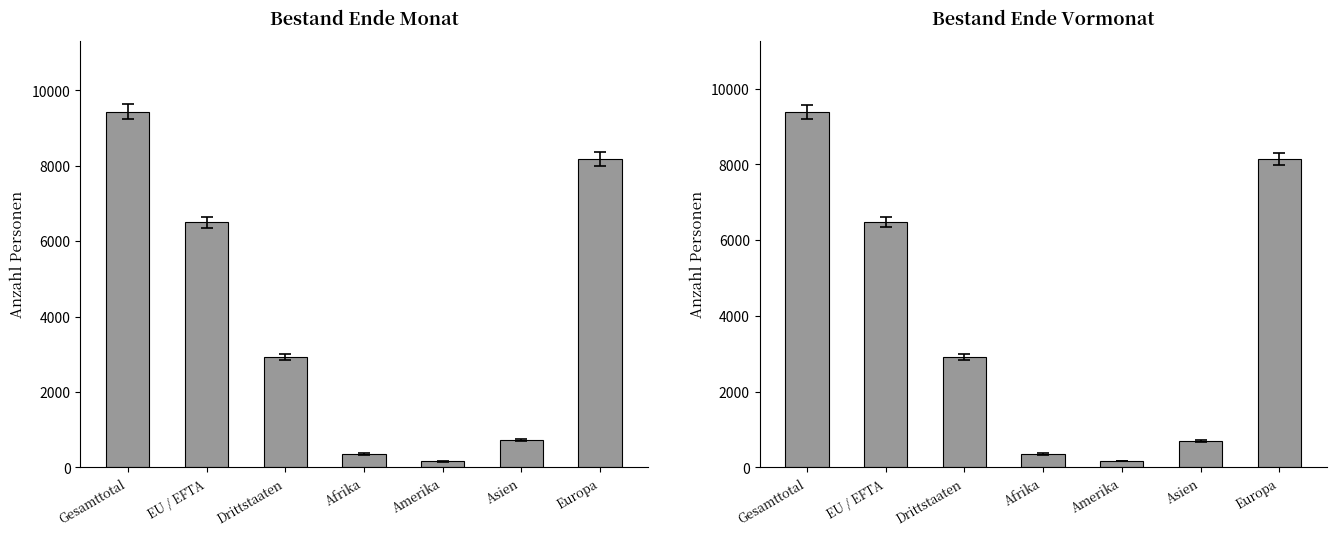

Which series has the largest range (max minus min)?

Bestand Ende Monat